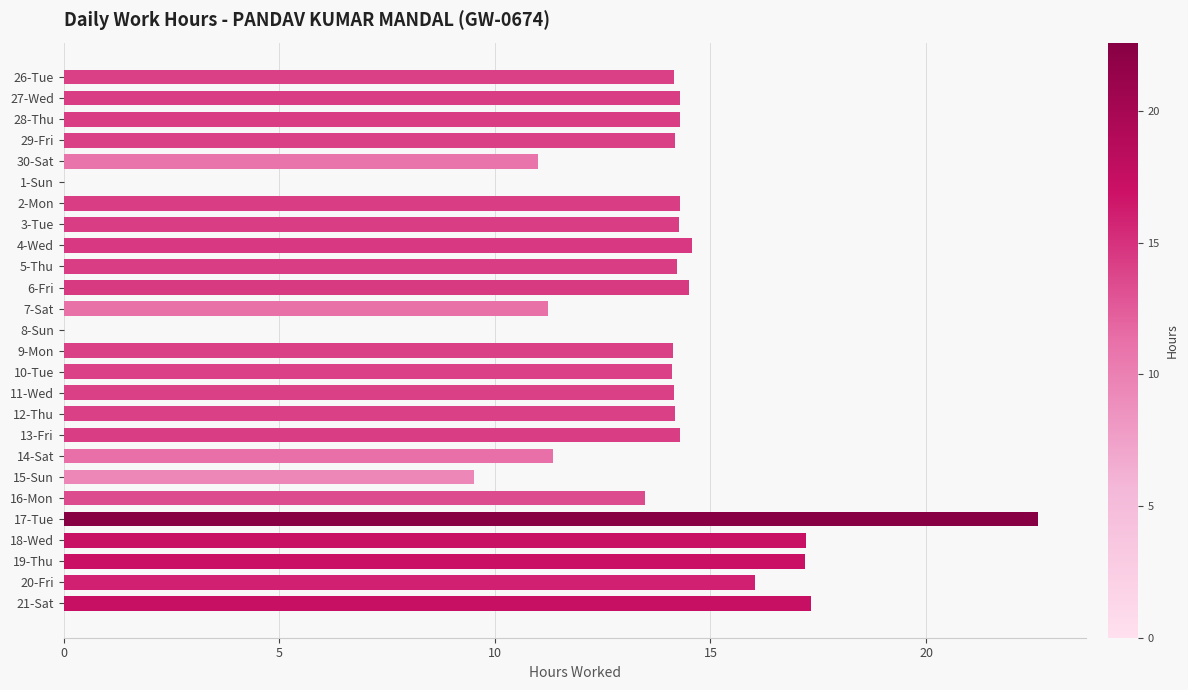

What is the sum of the values at 17-Tue and 14-Sat?

33.9